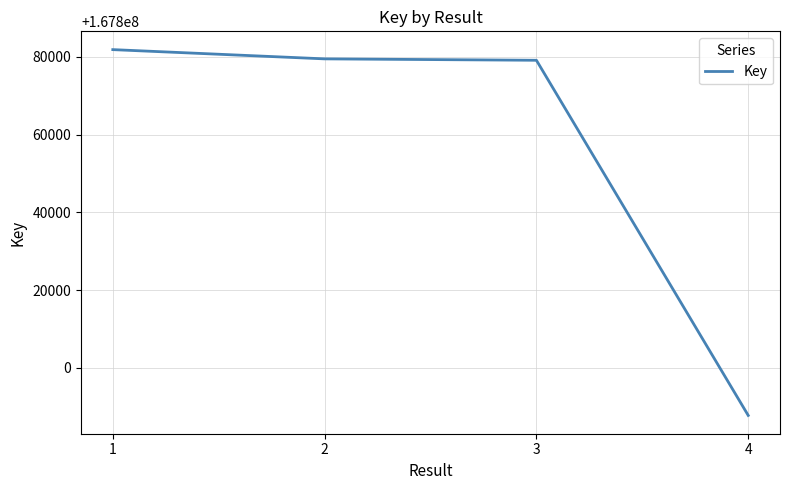

Does the chart display data point markers on the line(s)?

No